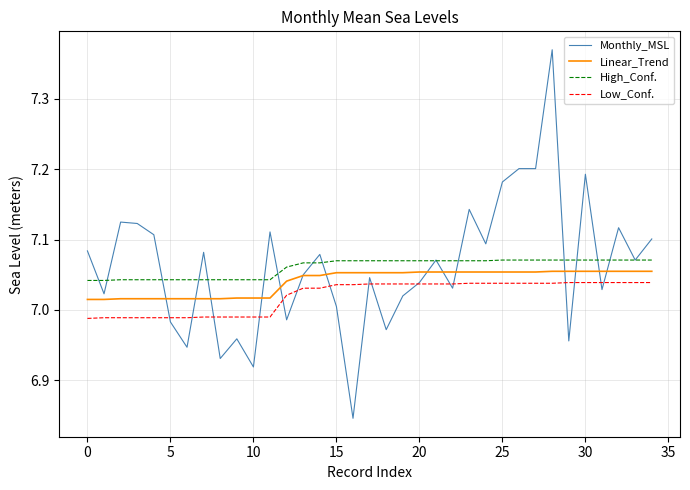

True or false: Low_Conf. and Linear_Trend intersect in this chart.

False